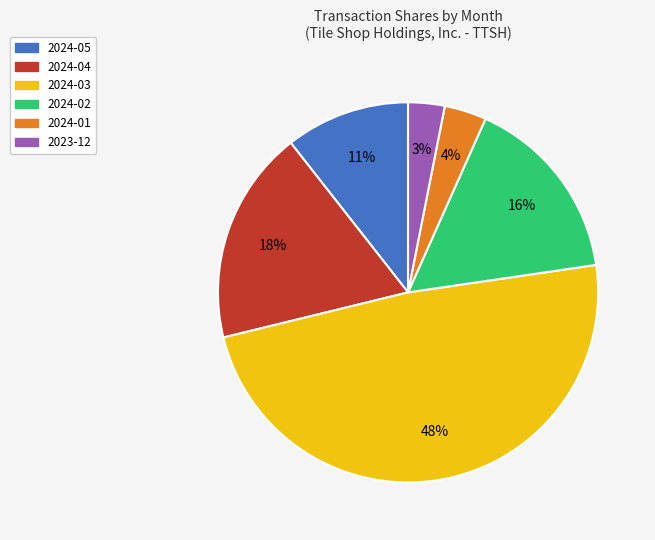

True or false: 2024-05 accounts for 5% of the total.

False